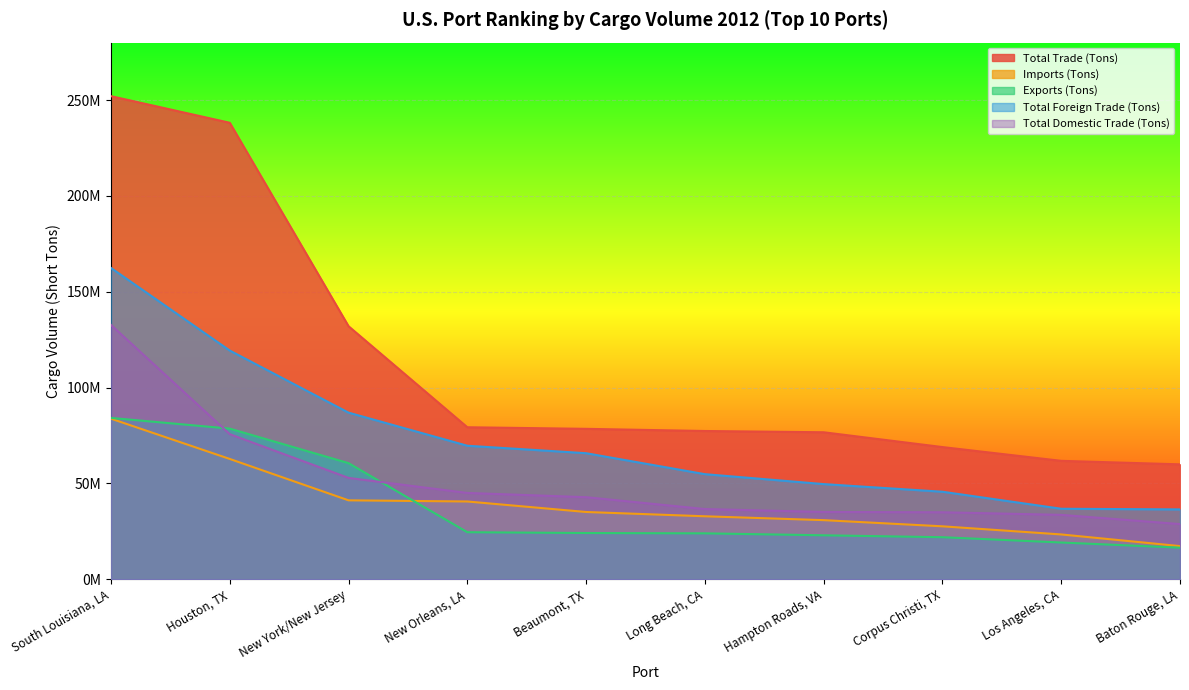

How many lines are shown in the chart?

5